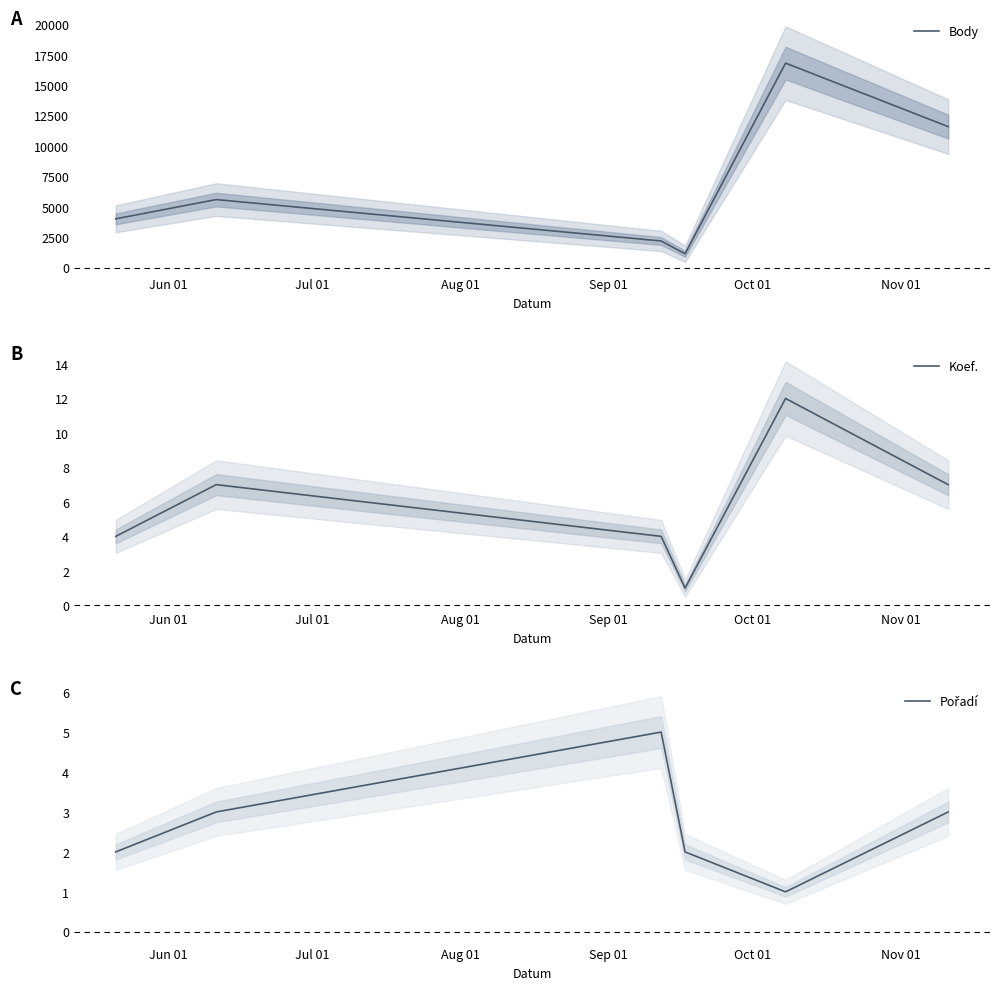

True or false: Koef. has more than 2 interior local peaks.

False